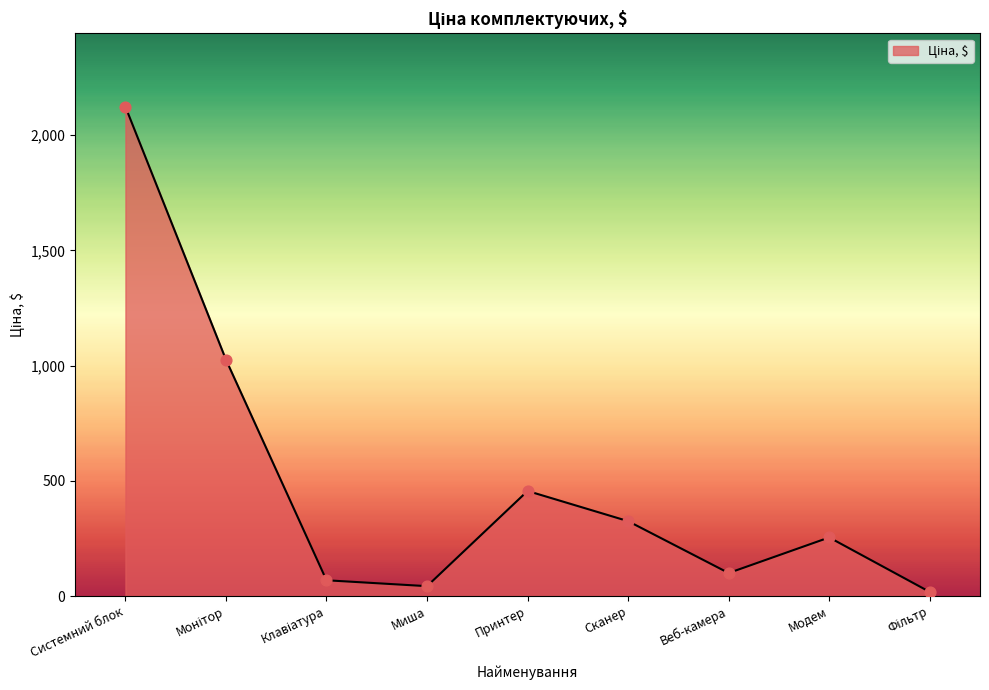

Which has a higher value, Системний блок or Сканер?

Системний блок